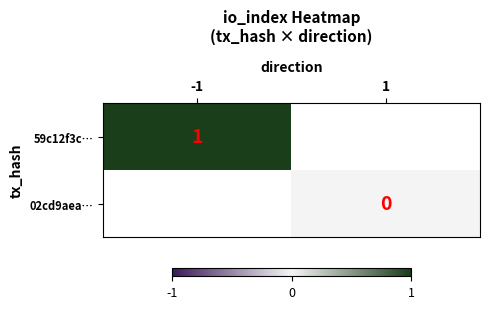

Is it true that 59c12f3c… equals 1 at -1?

True